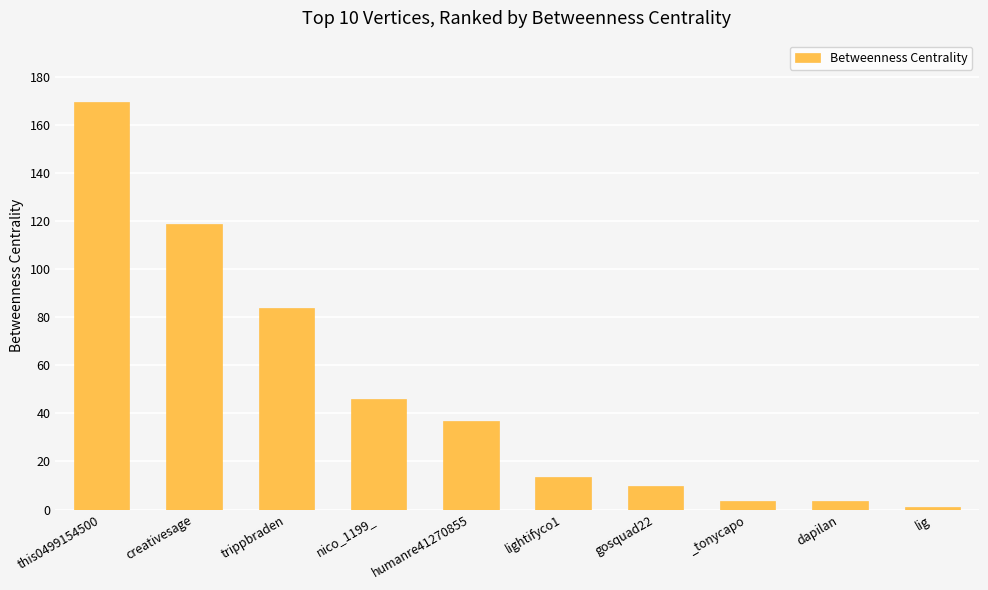

What is the change in value from lightifyco1 to dapilan?

-10.0